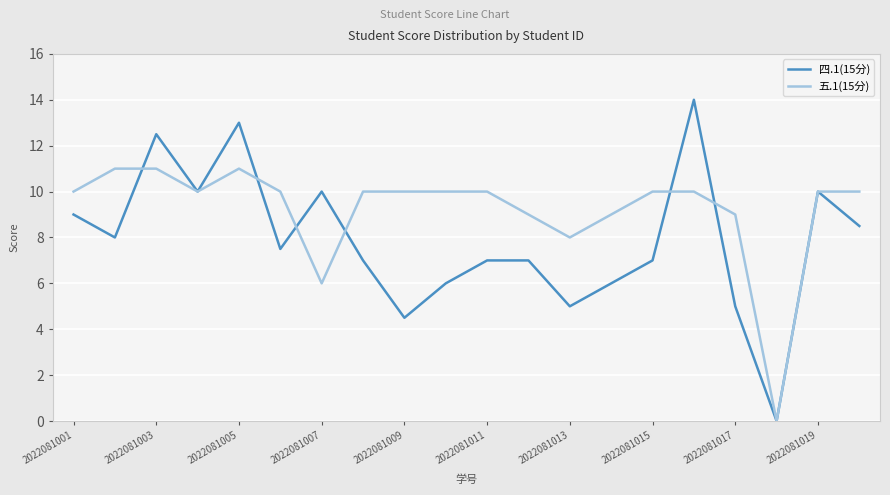

How many positive values does the 四.1(15分) series have?

19